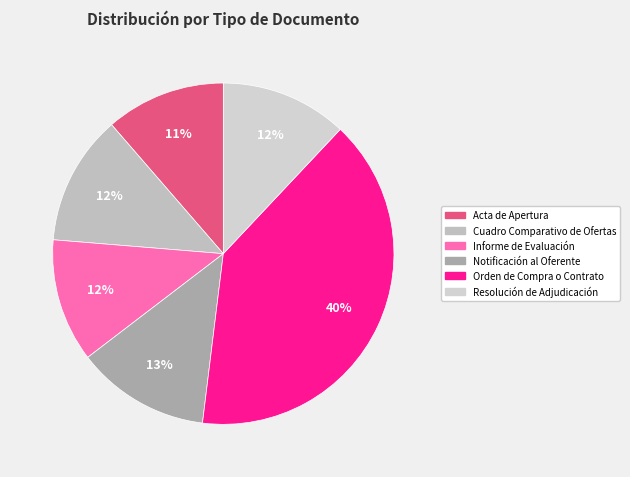

Count the number of slices in the pie.

6